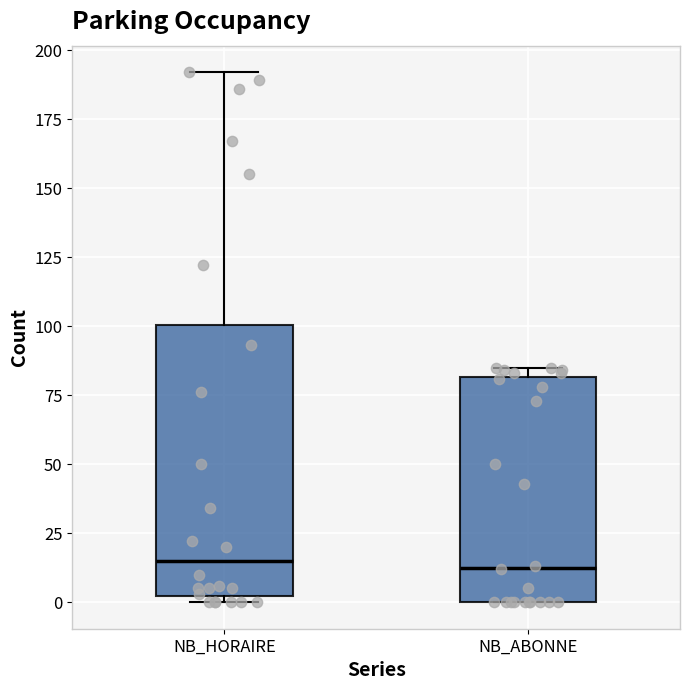

Where does the median line of the box for NB_ABONNE sit on the y-axis? The values are not printed on the chart, so give them approximately, as read against the axis.

15